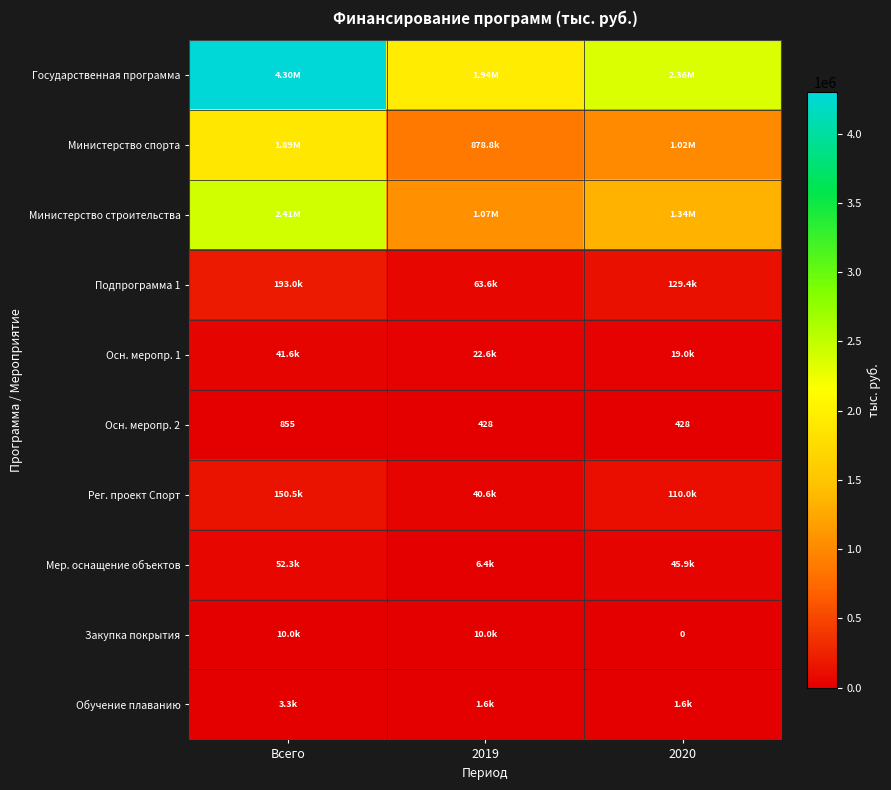

Which series has the widest spread of values?

Государственная программа